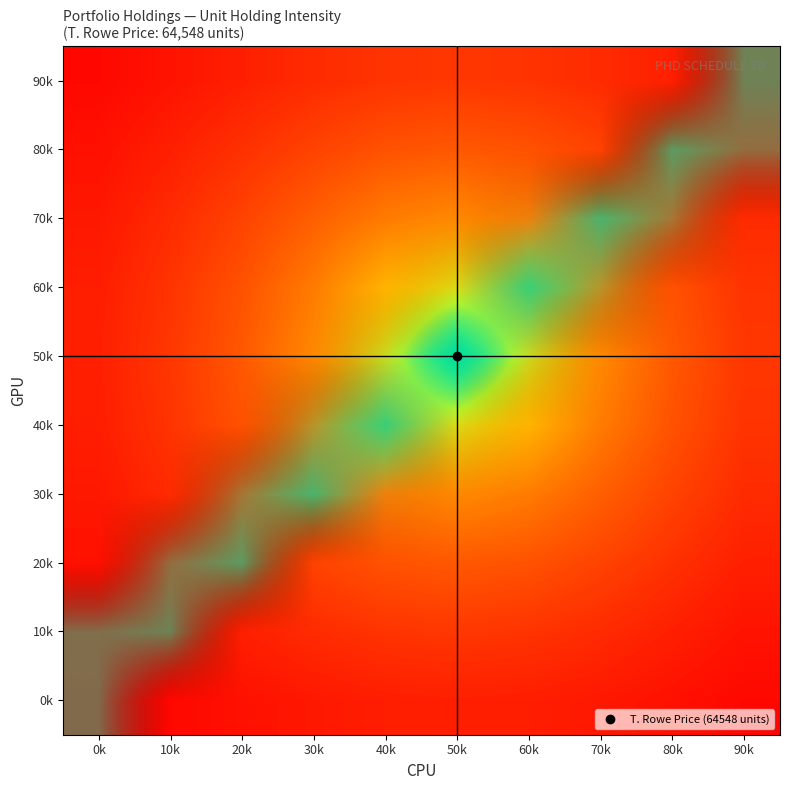

Reading left to right, transcribe all the data shown in this chart.

0k: 0k=14231.6	10k=15362.9	20k=16485.4	30k=17480.4	40k=18185.0	50k=18442.3	60k=18185.0	70k=17480.4	80k=16485.4	90k=15362.9
10k: 0k=15362.9	10k=16860.2	20k=18442.3	30k=19946.4	40k=21083.4	50k=21516.0	60k=21083.4	70k=19946.4	80k=18442.3	90k=16860.2
20k: 0k=16485.4	10k=18442.3	20k=20679.7	30k=23030.0	40k=25007.6	50k=25819.2	60k=25007.6	70k=23030.0	80k=20679.7	90k=18442.3
30k: 0k=17480.4	10k=19946.4	20k=23030.0	30k=26736.7	40k=30475.4	50k=32274.0	60k=30475.4	70k=26736.7	80k=23030.0	90k=19946.4
40k: 0k=18185.0	10k=21083.4	20k=25007.6	30k=30475.4	40k=37811.3	50k=43032.0	60k=37811.3	70k=30475.4	80k=25007.6	90k=21083.4
50k: 0k=18442.3	10k=21516.0	20k=25819.2	30k=32274.0	40k=43032.0	50k=64548.0	60k=43032.0	70k=32274.0	80k=25819.2	90k=21516.0
60k: 0k=18185.0	10k=21083.4	20k=25007.6	30k=30475.4	40k=37811.3	50k=43032.0	60k=37811.3	70k=30475.4	80k=25007.6	90k=21083.4
70k: 0k=17480.4	10k=19946.4	20k=23030.0	30k=26736.7	40k=30475.4	50k=32274.0	60k=30475.4	70k=26736.7	80k=23030.0	90k=19946.4
80k: 0k=16485.4	10k=18442.3	20k=20679.7	30k=23030.0	40k=25007.6	50k=25819.2	60k=25007.6	70k=23030.0	80k=20679.7	90k=18442.3
90k: 0k=15362.9	10k=16860.2	20k=18442.3	30k=19946.4	40k=21083.4	50k=21516.0	60k=21083.4	70k=19946.4	80k=18442.3	90k=16860.2